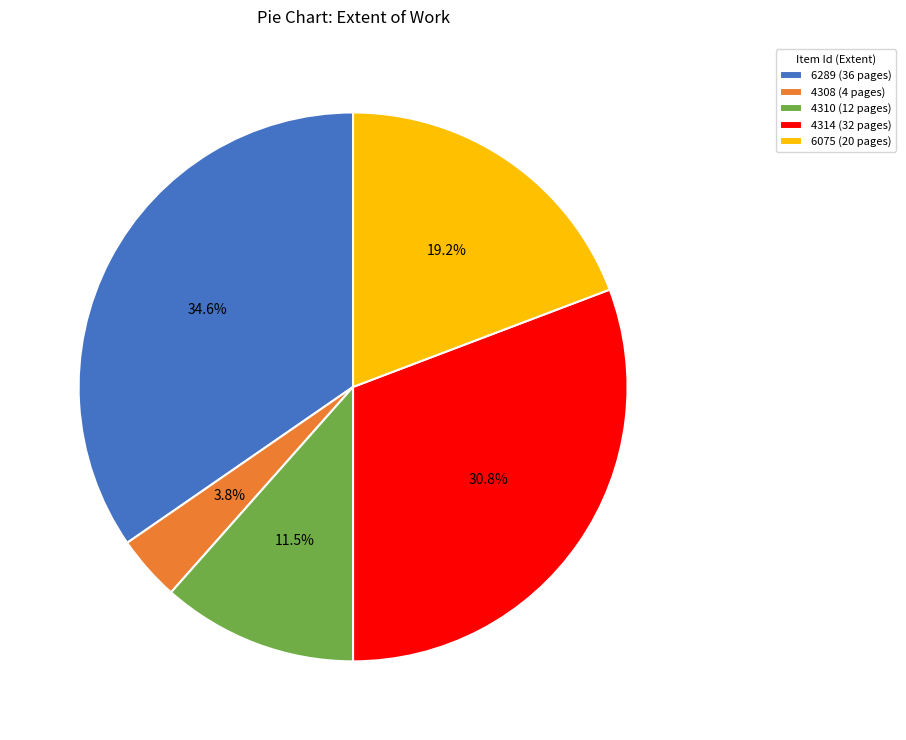

True or false: 4308 accounts for 4% of the total.

True